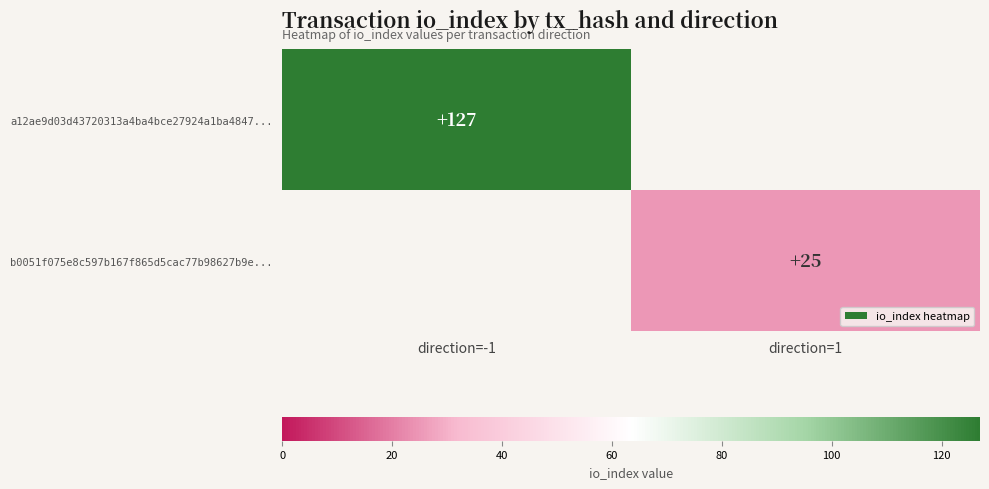

The a12ae9d03d43720313a4ba4bce27924a1ba4847... series shows 167 at direction=-1. True or false?

False